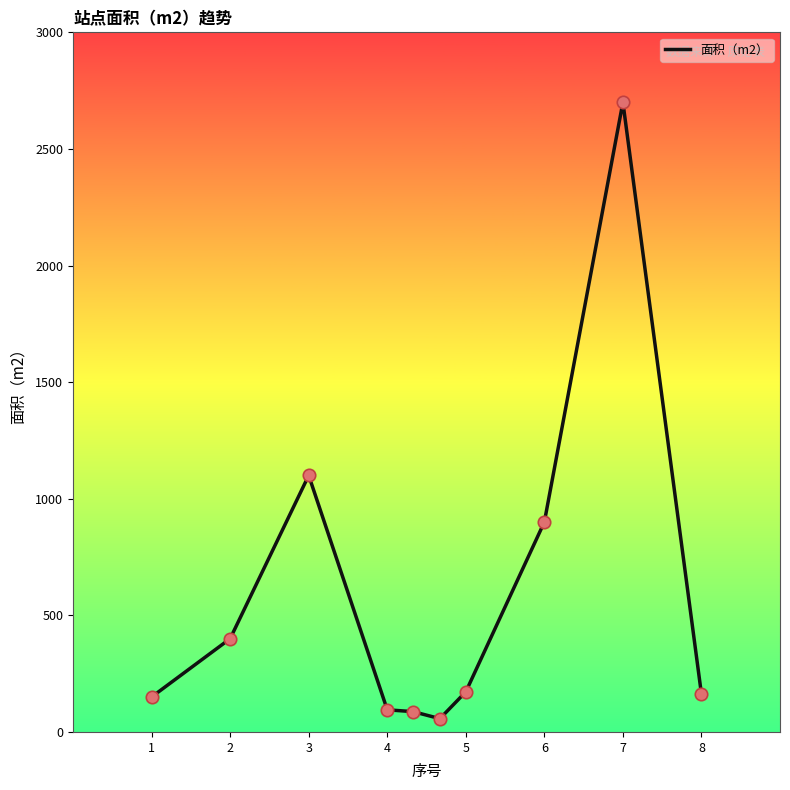

What is the maximum value shown in the chart?

2700